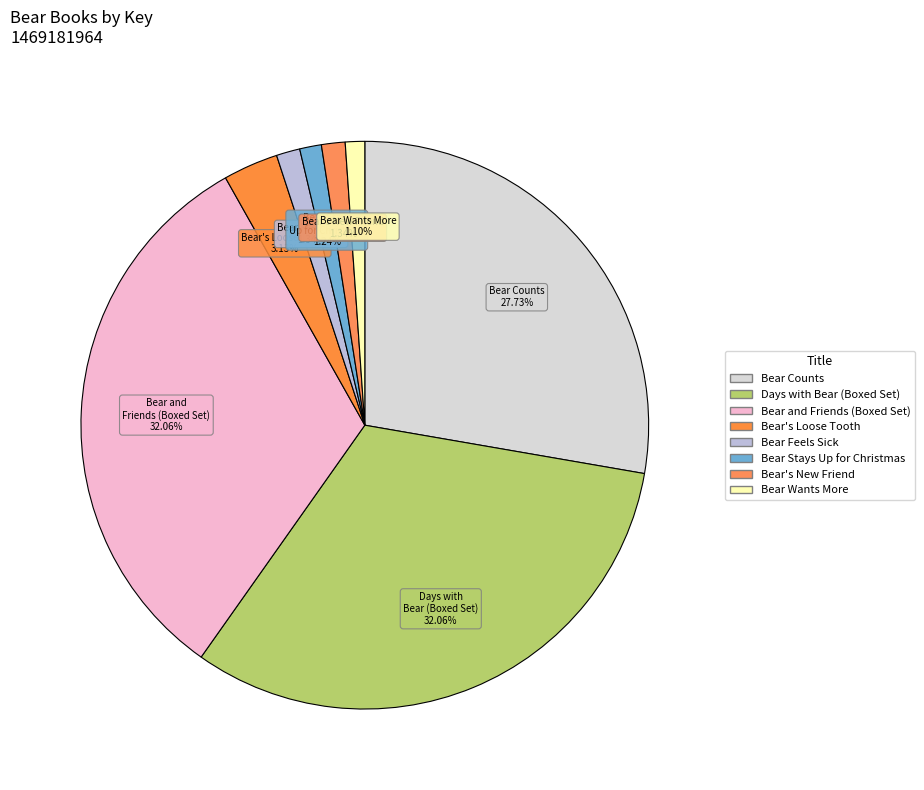

What is the smallest slice in the pie chart?

Bear Wants More